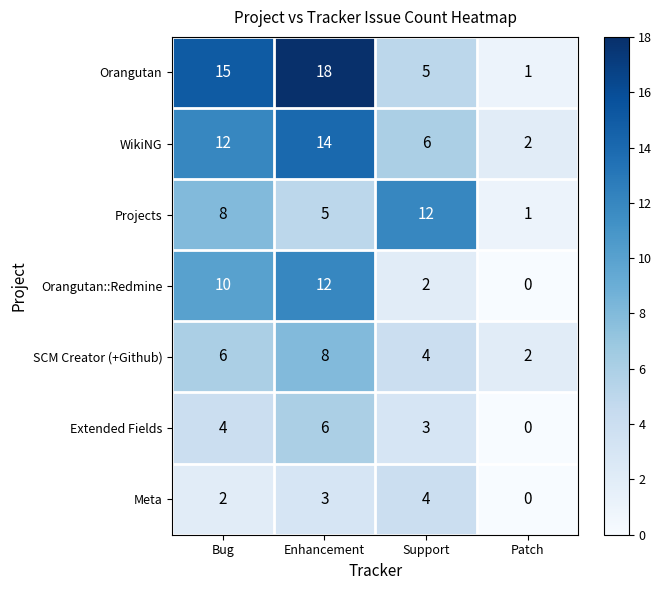

Is it true that WikiNG equals 1 at Patch?

False